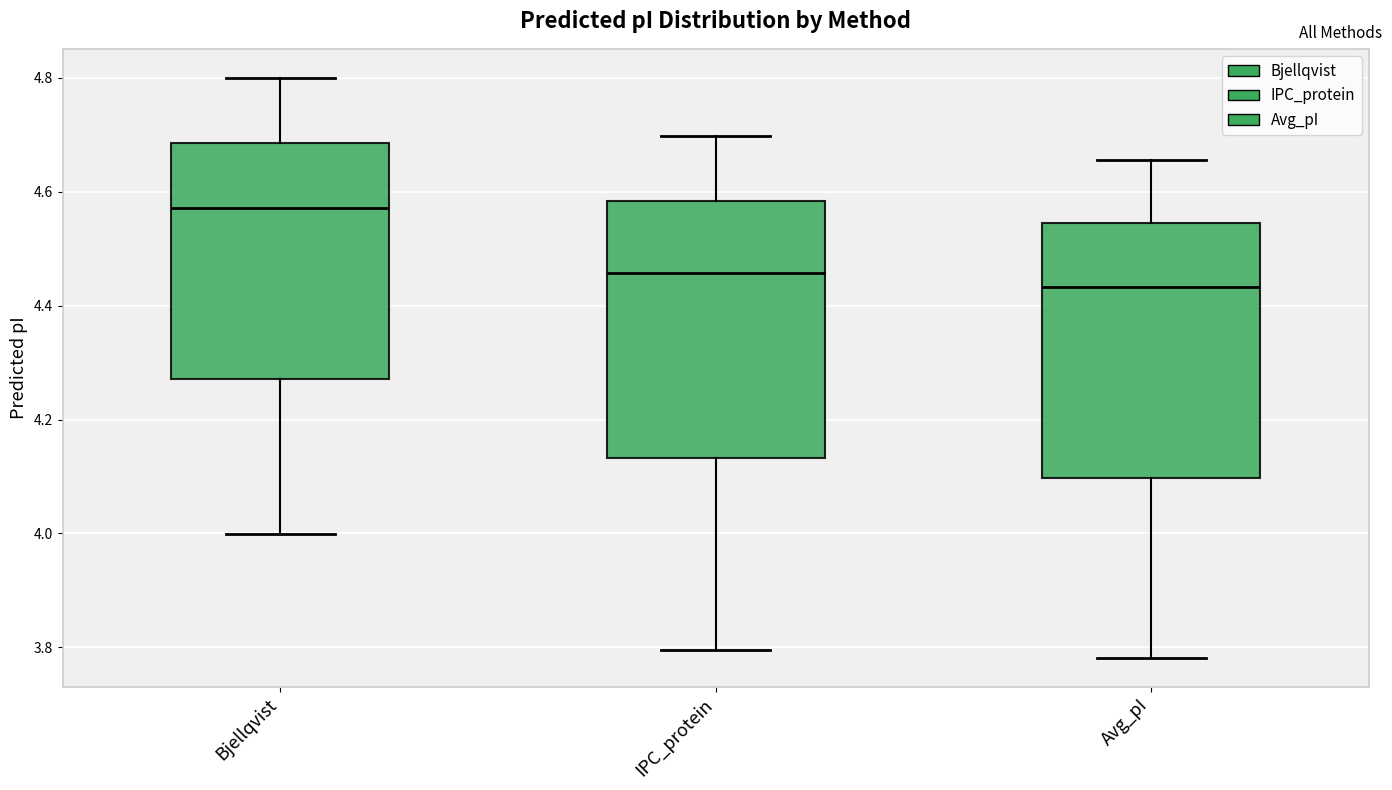

Reading left to right, transcribe this box plot: for each box, give where its median line is, the range the box spans, and where its two whiskers end, as read against the y-axis. The values are not printed on the chart, so give them approximately, as read against the axis.

Bjellqvist: median 4.58, box 4.28 to 4.68, whiskers 4.00 to 4.80
IPC_protein: median 4.46, box 4.14 to 4.58, whiskers 3.80 to 4.70
Avg_pI: median 4.44, box 4.10 to 4.54, whiskers 3.78 to 4.66